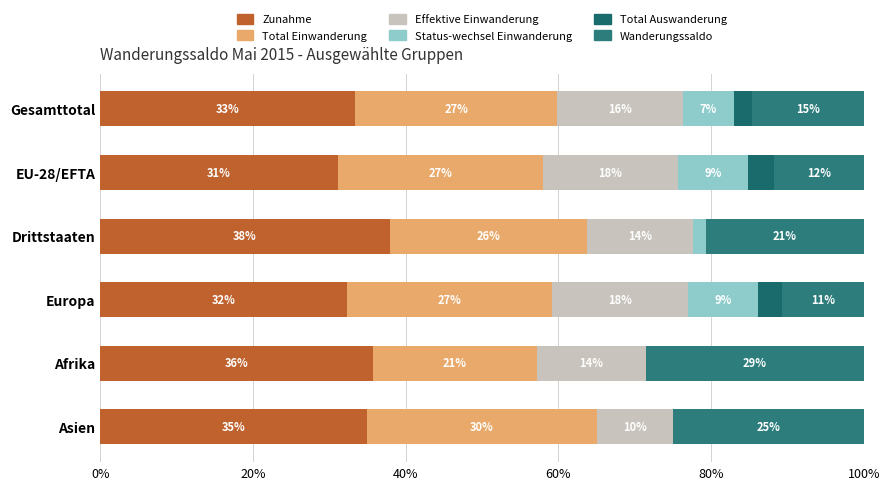

What are all the series names shown in the legend?

Zunahme, Total Einwanderung, Effektive Einwanderung, Status-wechsel Einwanderung, Total Auswanderung, Wanderungssaldo